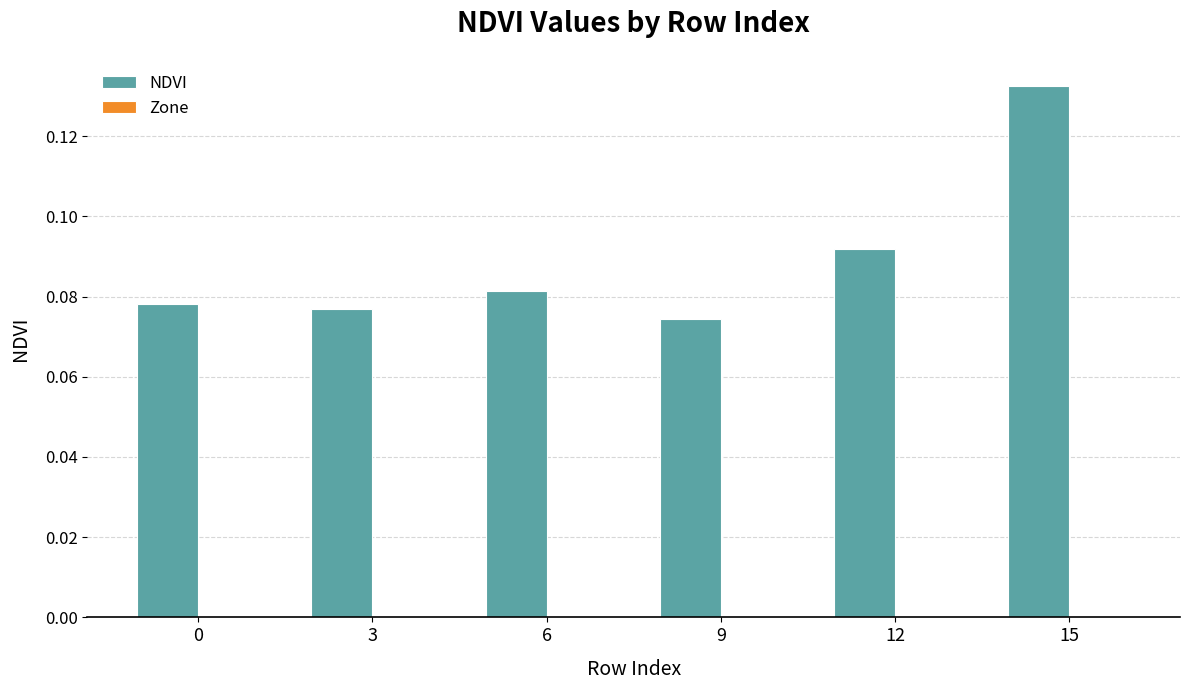

Which has a higher value, 3 or 15?

15